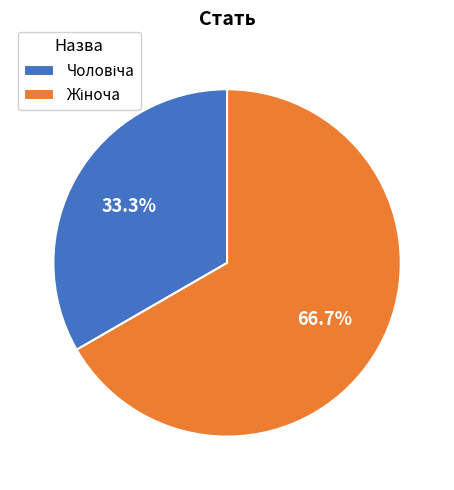

Is there any slice that represents more than half of the pie?

Yes